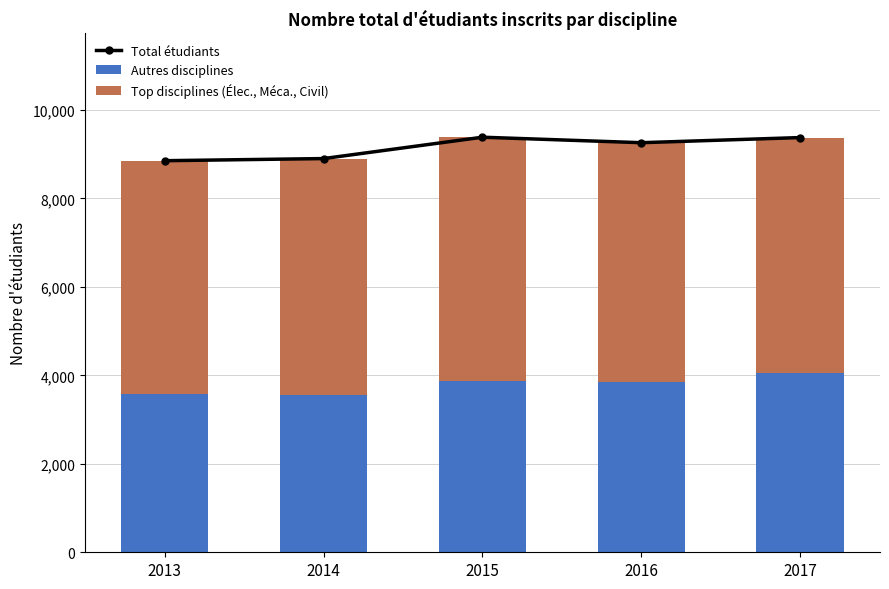

What is the spread (max minus min) of values at 2016?

5408